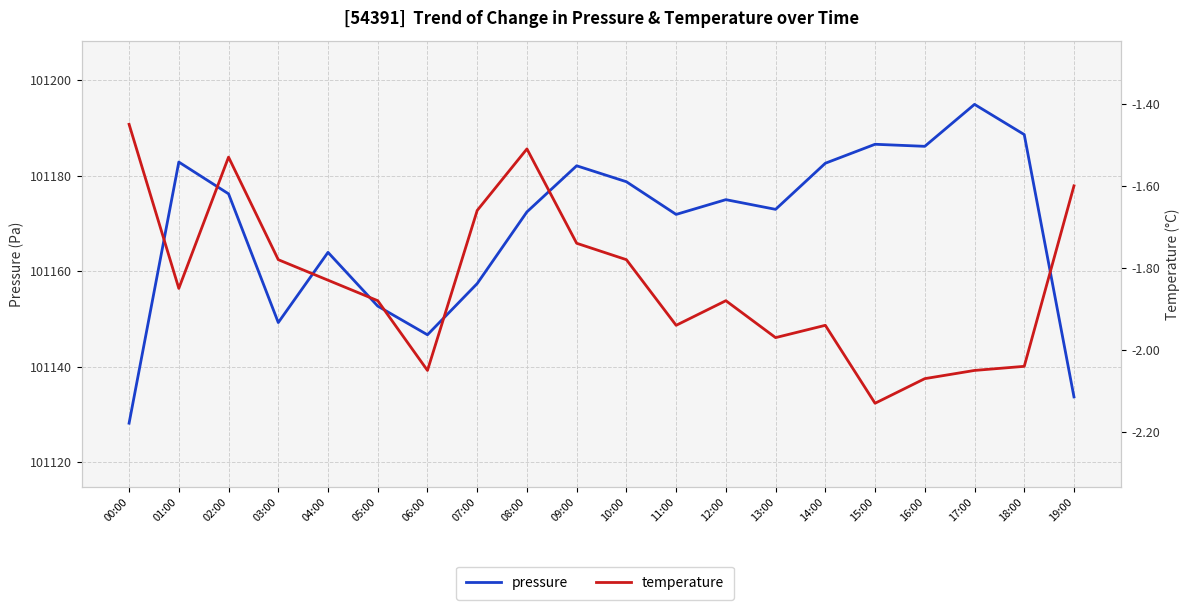

What is the difference between the second highest and minimum values in the temperature series?

0.6